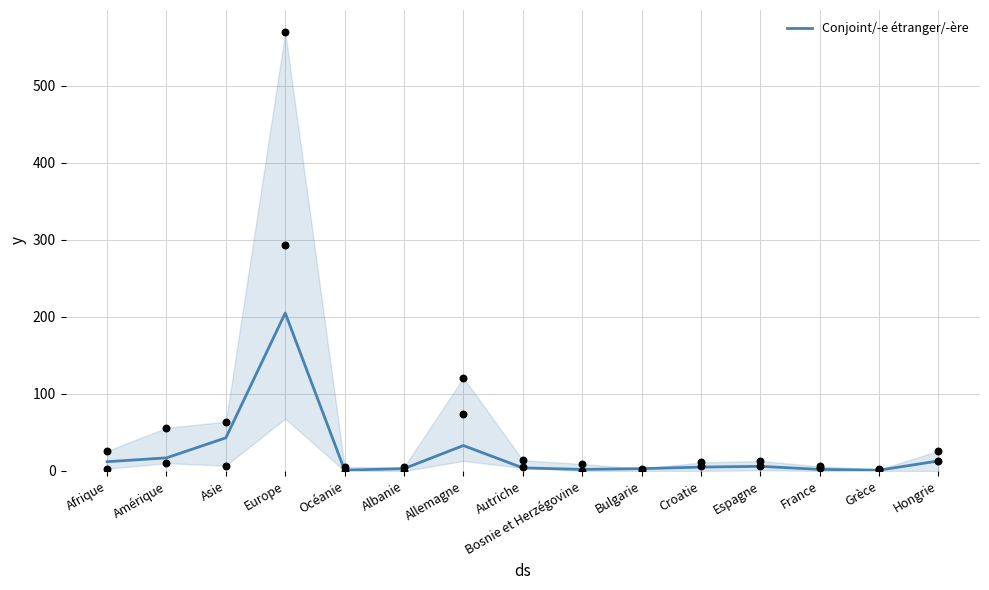

Approximately how many times larger is the value at Europe compared to Océanie?

205.0